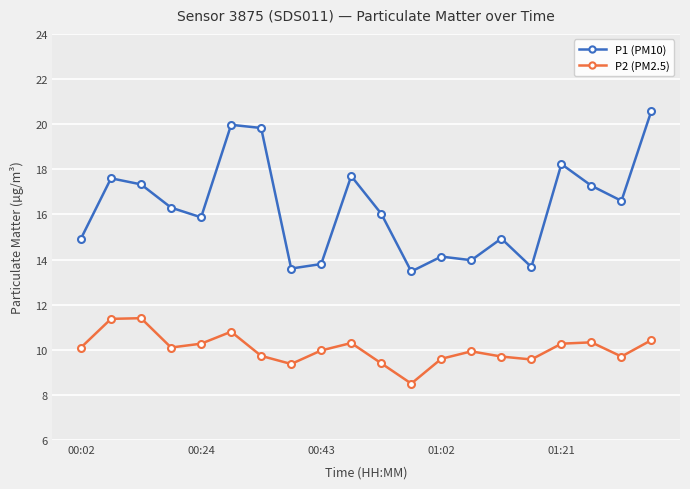

List the series in order of their peak value, lowest first.

P2 (PM2.5), P1 (PM10)